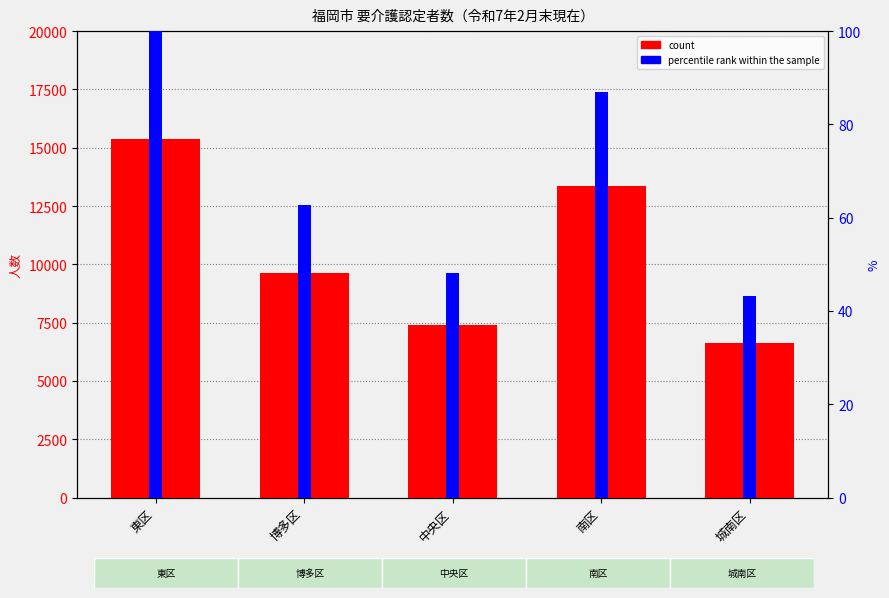

At how many categories does at least one series exceed 5835?

5